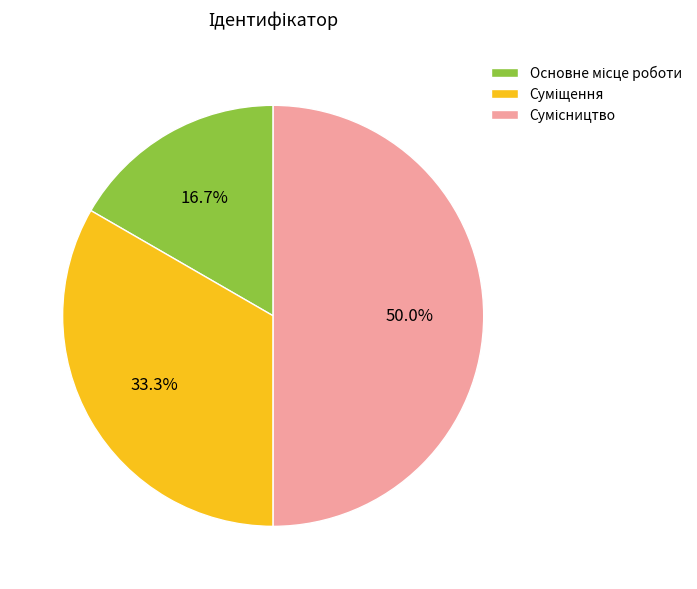

Between Сумісництво and Основне місце роботи, which is larger?

Сумісництво